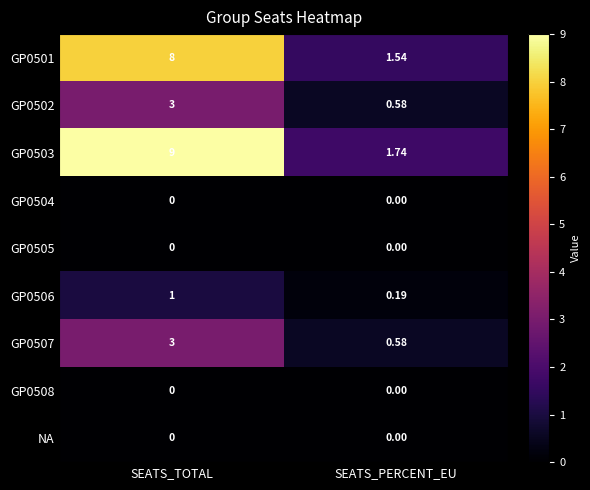

What is the total value across all series at SEATS_TOTAL?

24.0